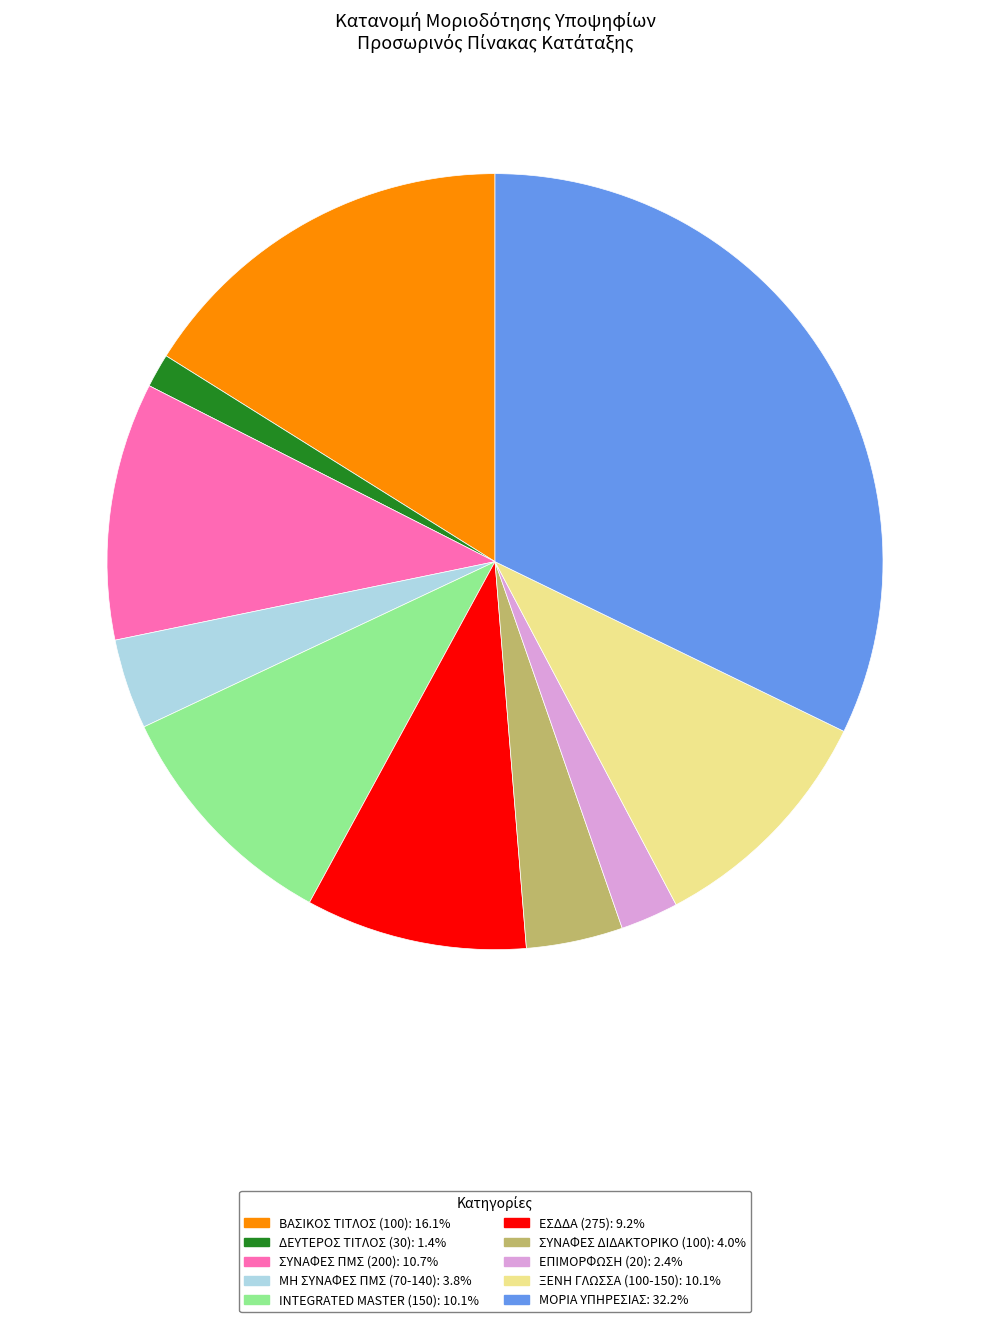

Is there a majority slice in this chart?

No